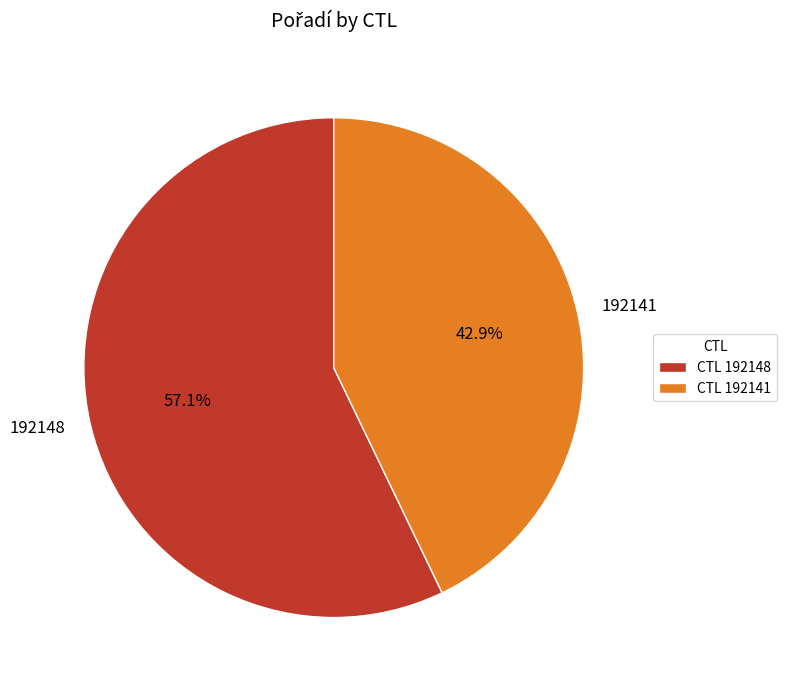

Is there a majority slice in this chart?

Yes